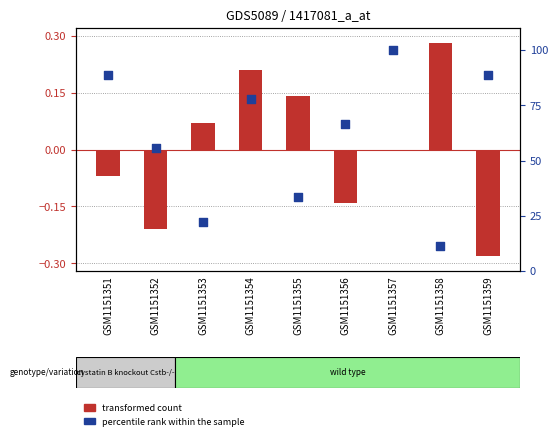

Which series has the largest Y range (max minus min)?

percentile rank within the sample